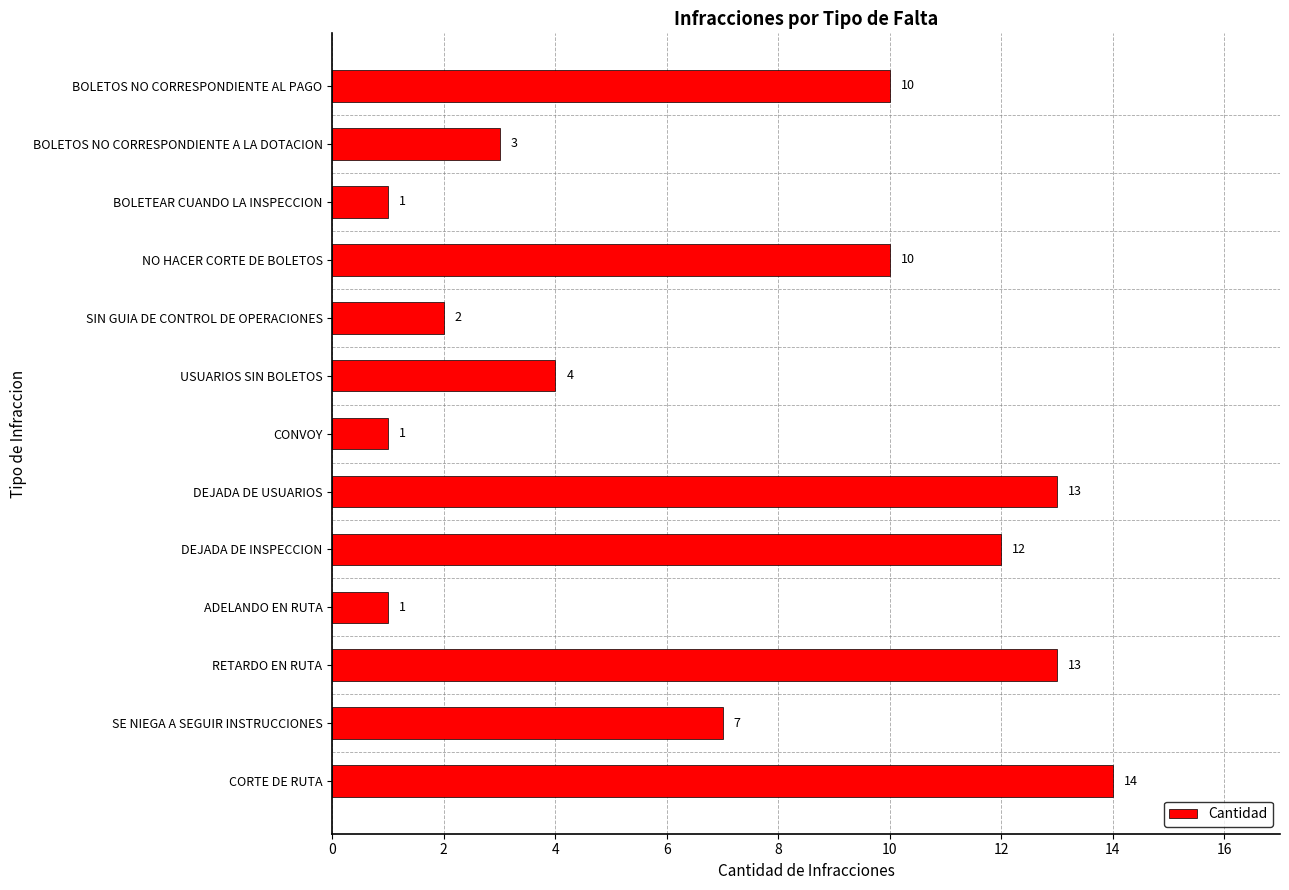

Where is the data nearest to the value 7?

SE NIEGA A SEGUIR INSTRUCCIONES